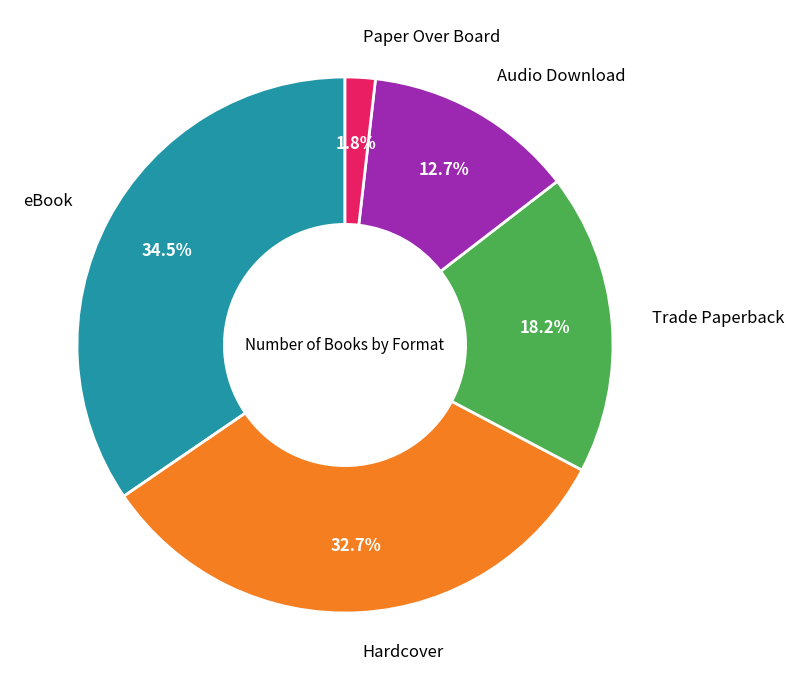

Is there any slice that represents more than half of the pie?

No